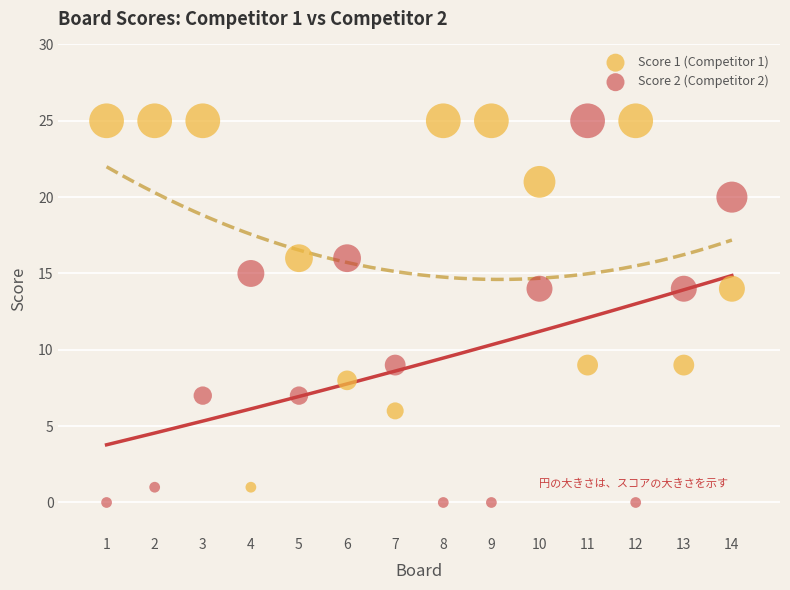

What are all the series names shown in the legend?

Score 1 (Competitor 1), Score 2 (Competitor 2)